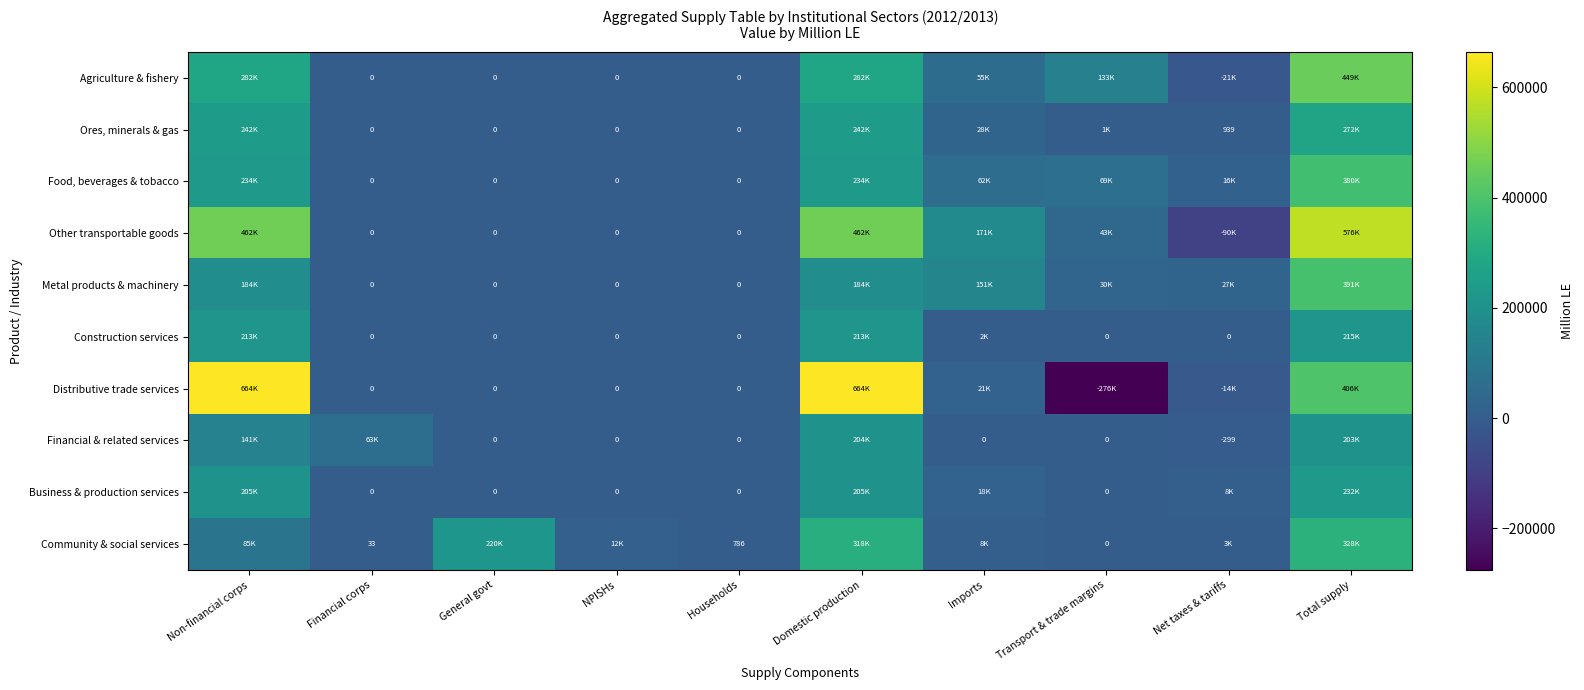

Rank the series by their maximum value, from highest to lowest.

Distributive trade services, Other transportable goods, Agriculture & fishery, Metal products & machinery, Food, beverages & tobacco, Community & social services, Ores, minerals & gas, Business & production services, Construction services, Financial & related services